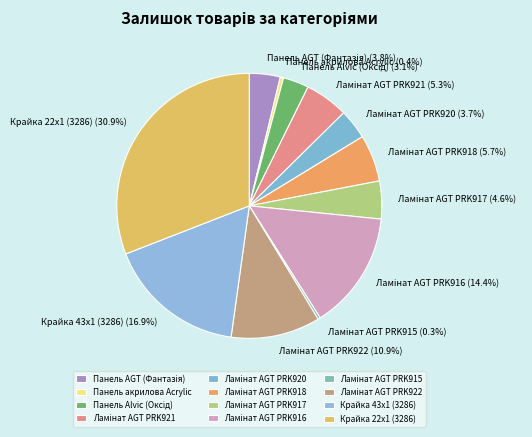

Is there a majority slice in this chart?

No